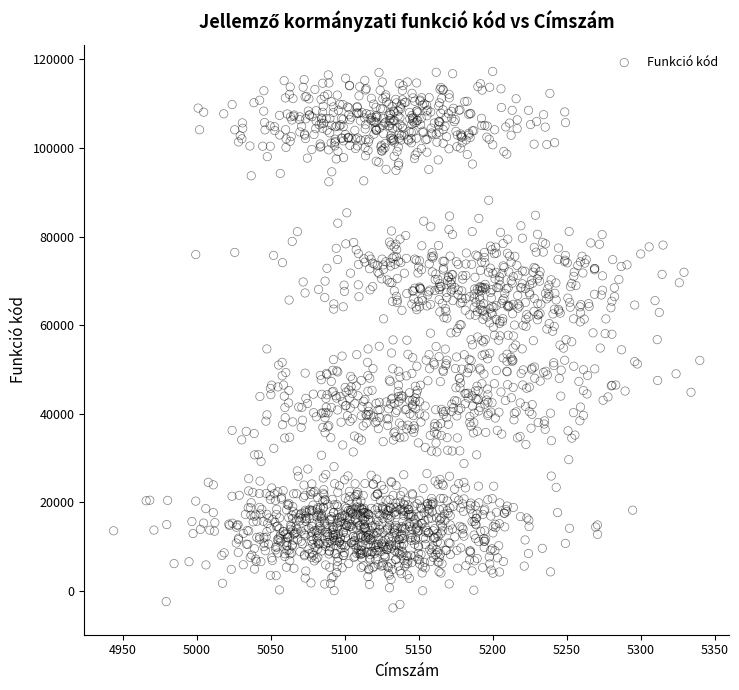

What is the range of Y values (max minus min)?

121086.1